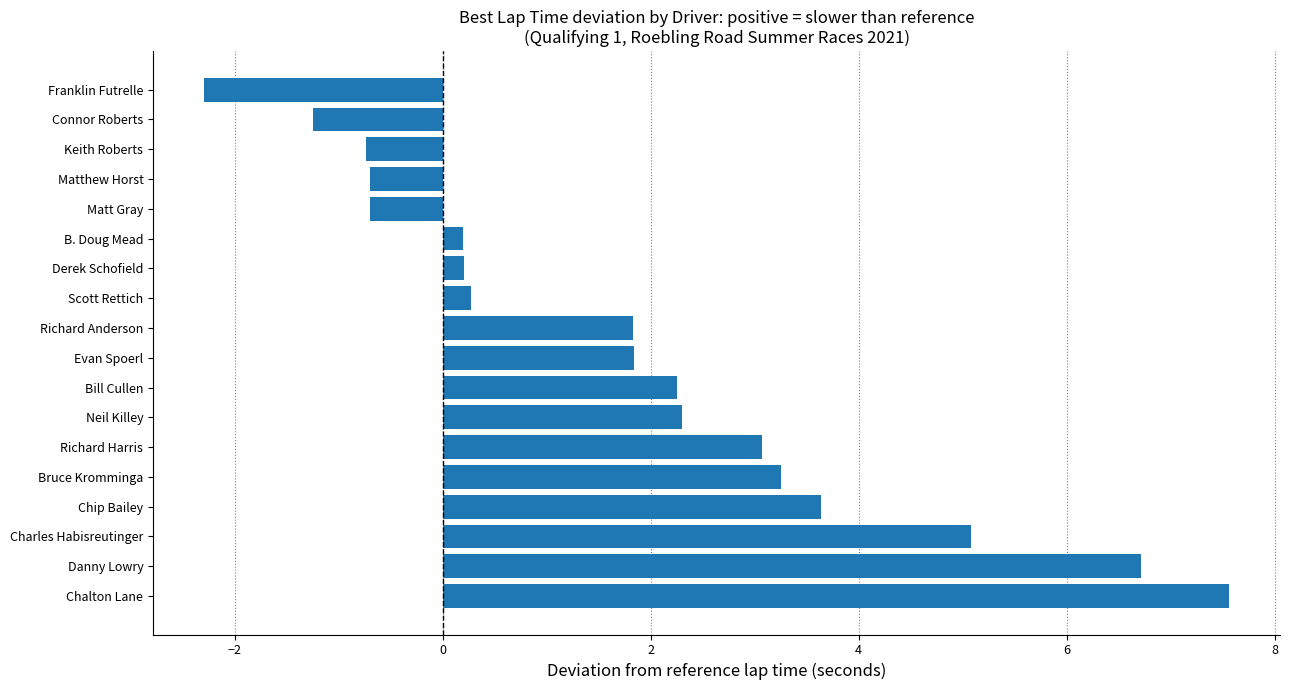

What is the greatest value displayed?

7.6